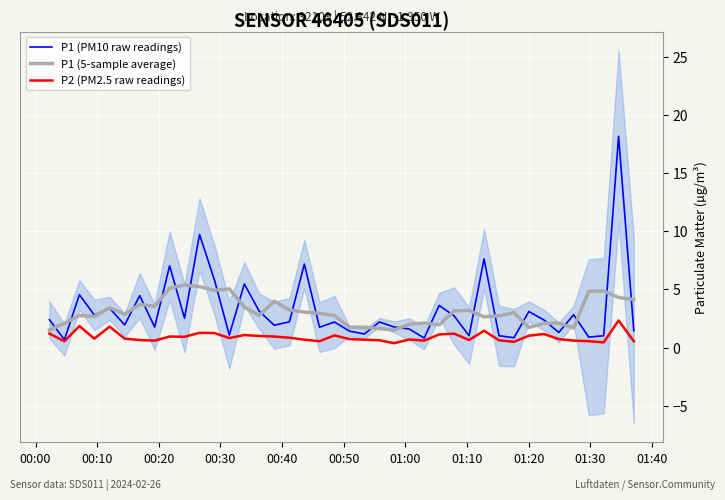

What is the lowest value of the P1 (5-sample average) series?

1.5